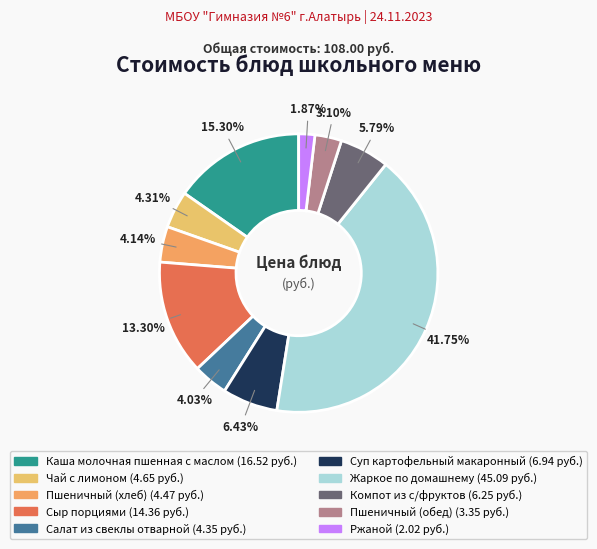

Does any single category account for the majority?

No